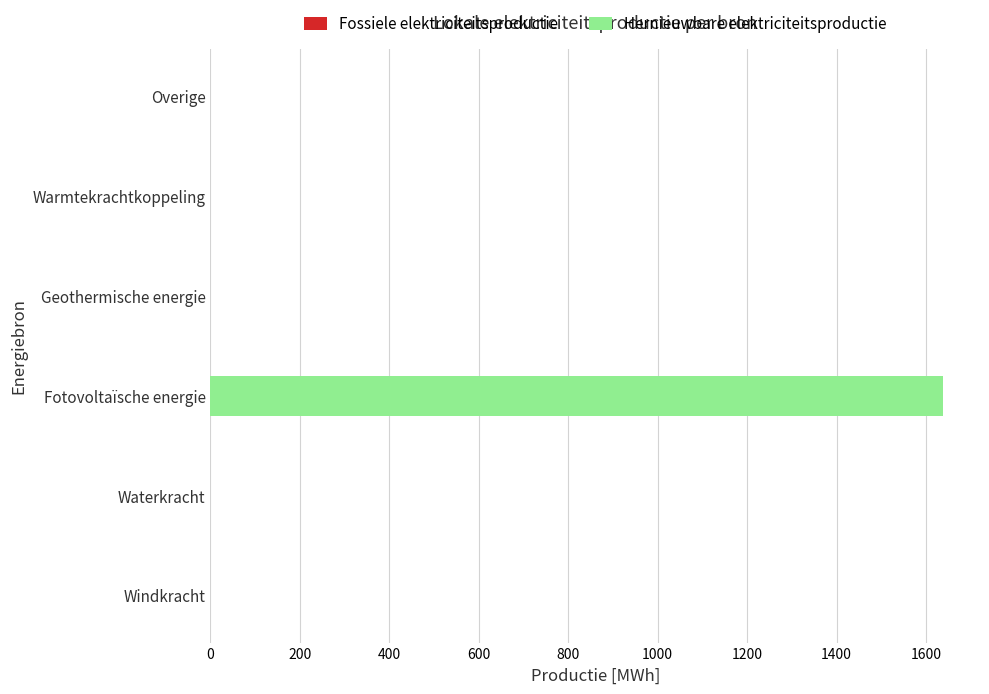

Reading bottom to top, list all the values displayed in this chart.

Windkracht=0.0	Waterkracht=0.0	Fotovoltaïsche energie=1638.8	Geothermische energie=0.0	Warmtekrachtkoppeling=0.0	Overige=0.0